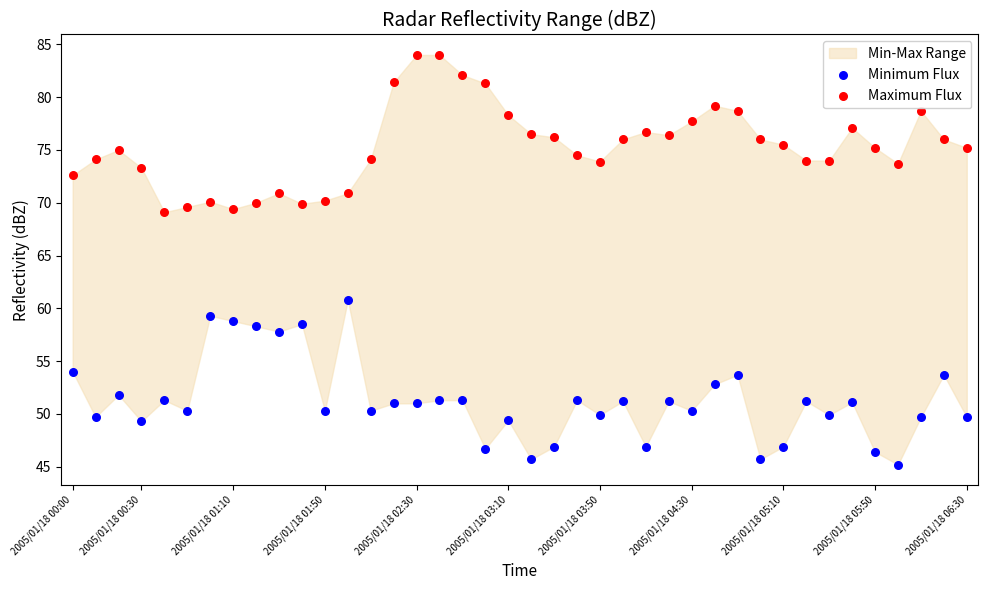

Which series reaches the maximum Y coordinate?

Maximum Flux